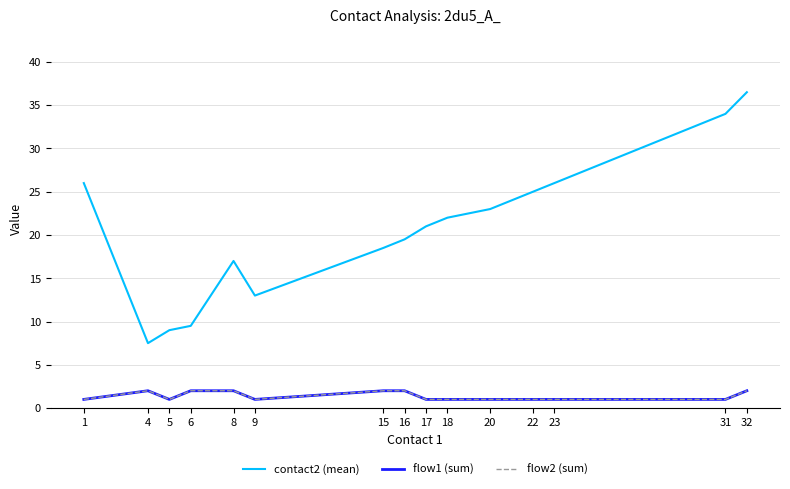

What is the highest value of the flow2 (sum) series?

2.0